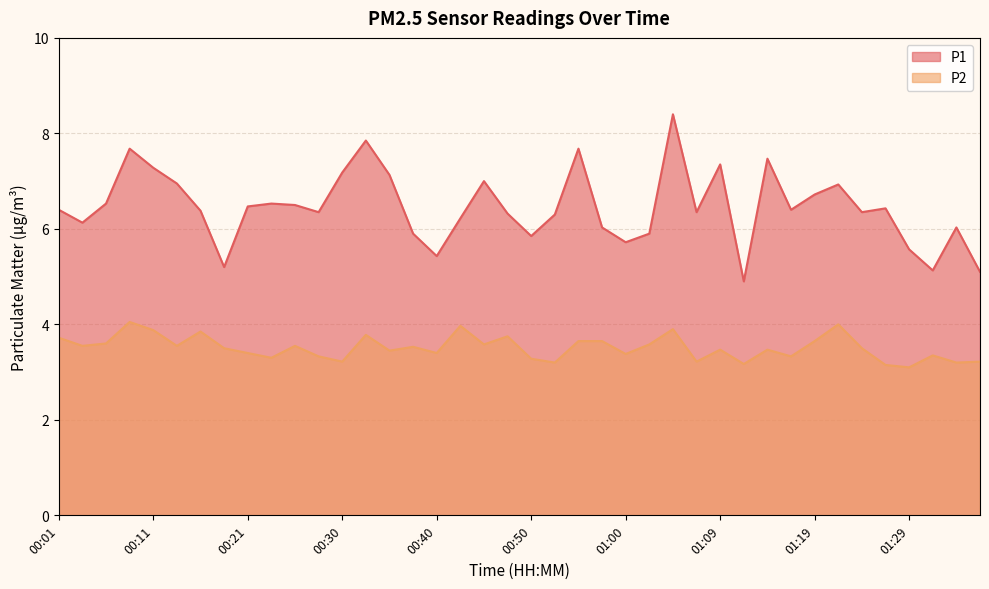

Which series has the largest total across all categories?

P1